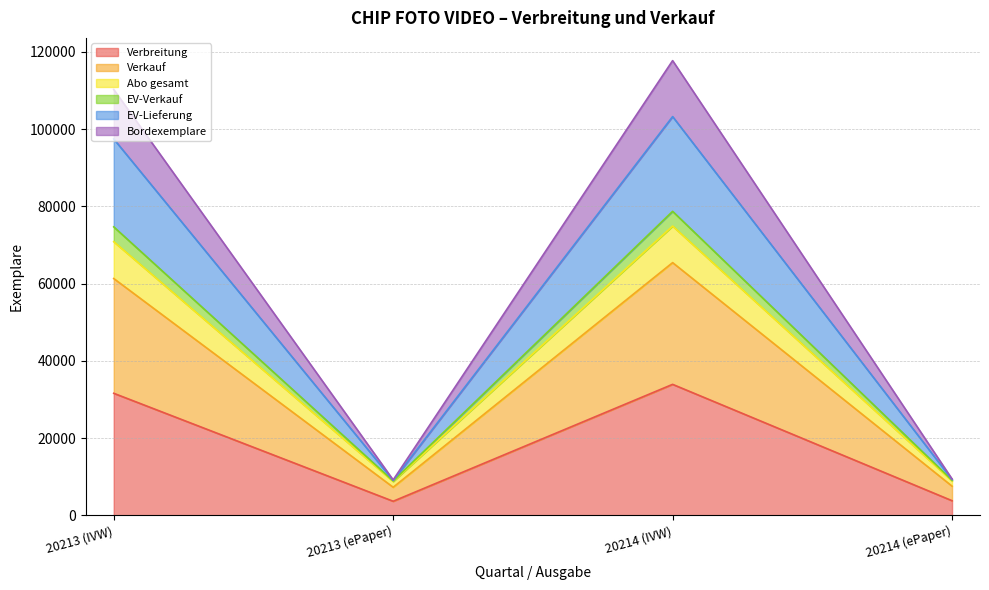

The EV-Verkauf series shows 121220 at 20214 (IVW). True or false?

False